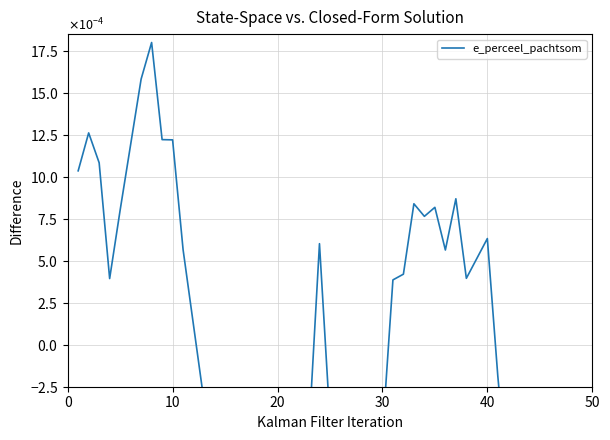

Between 28 and 18, which is larger?

28